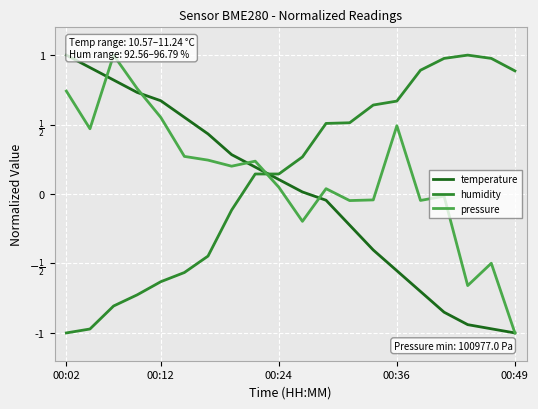

Is it true that pressure equals -1.1 at 17?

False